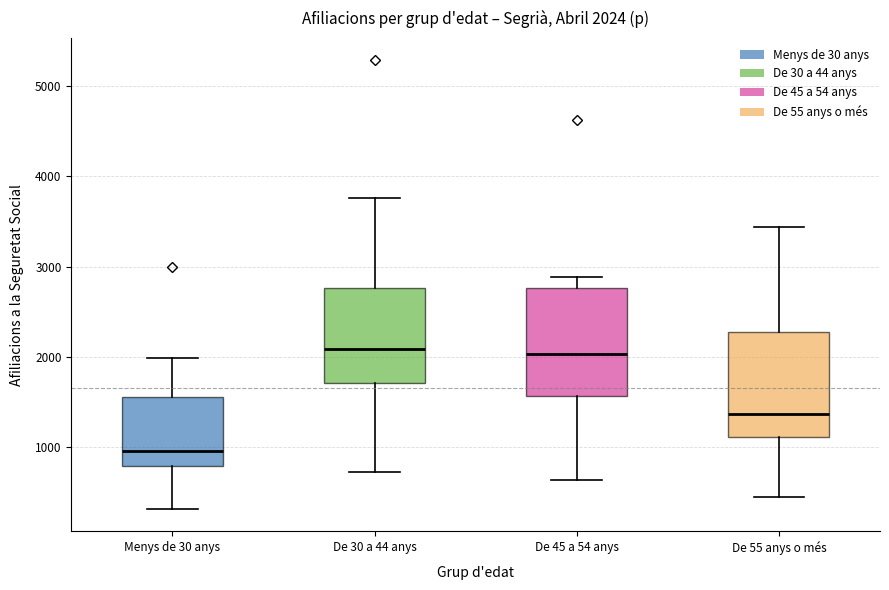

Which box's median line is the lowest?

Menys de 30 anys